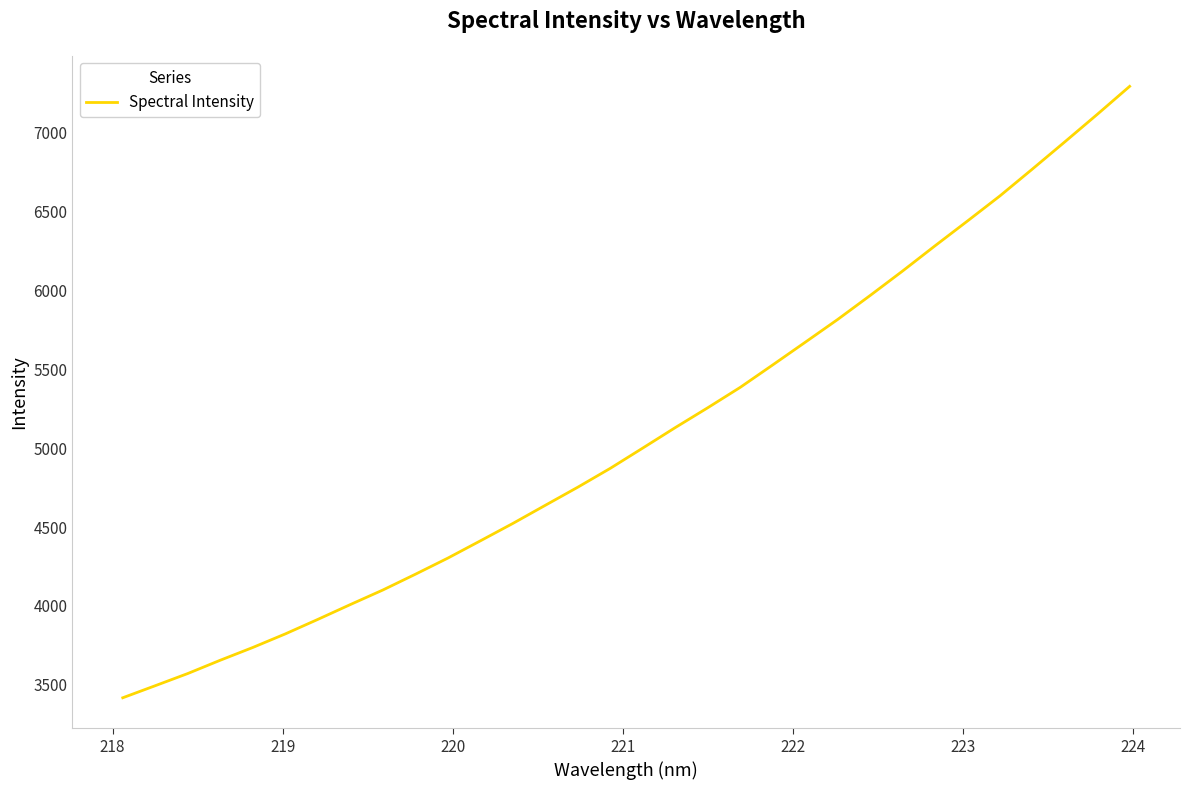

What is the difference between the maximum and minimum values?

3878.3